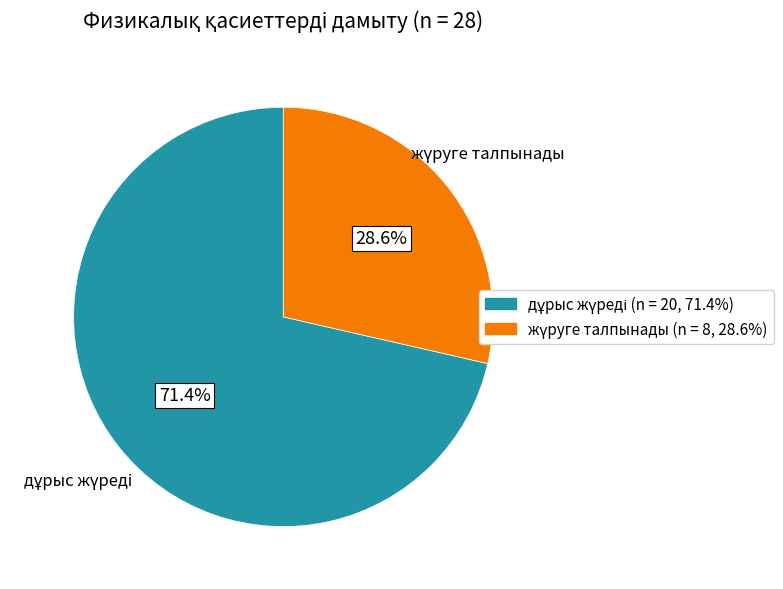

To the nearest percent, what is the average slice percentage?

50%